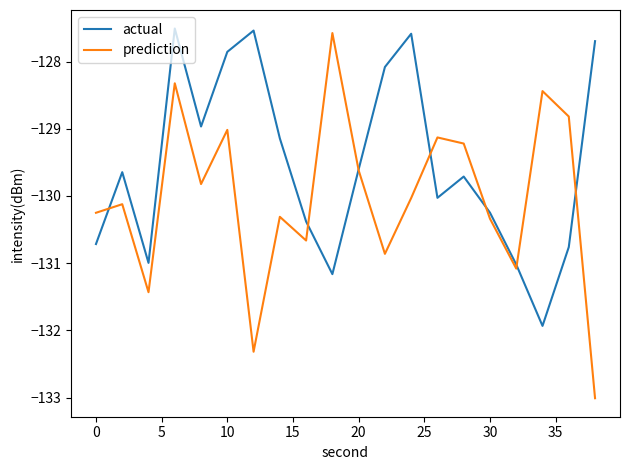

Which series has the largest total across all categories?

actual